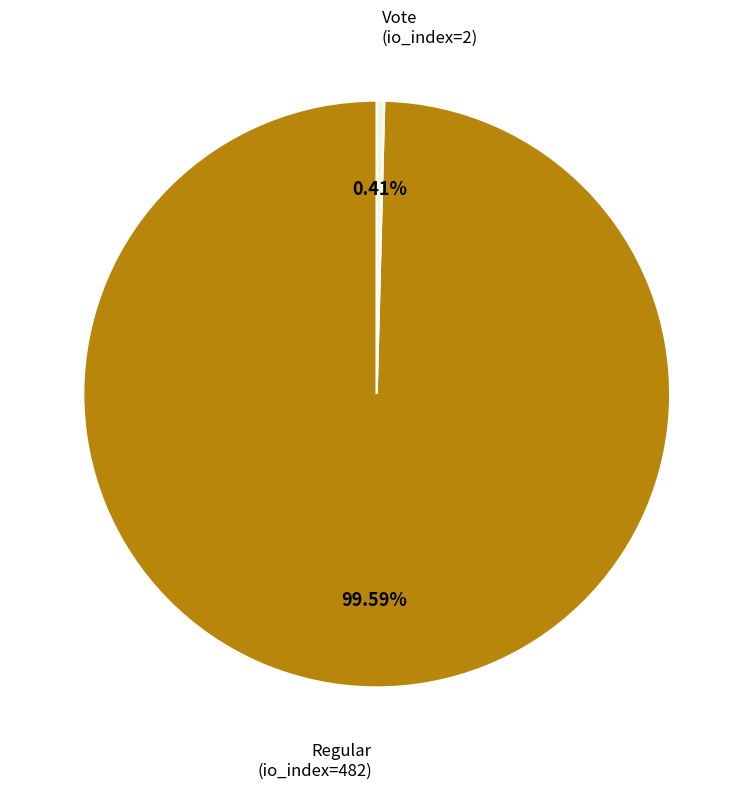

To the nearest percent, what is the difference between the Regular (io_index=482) and Vote (io_index=2) slice percentages?

99%